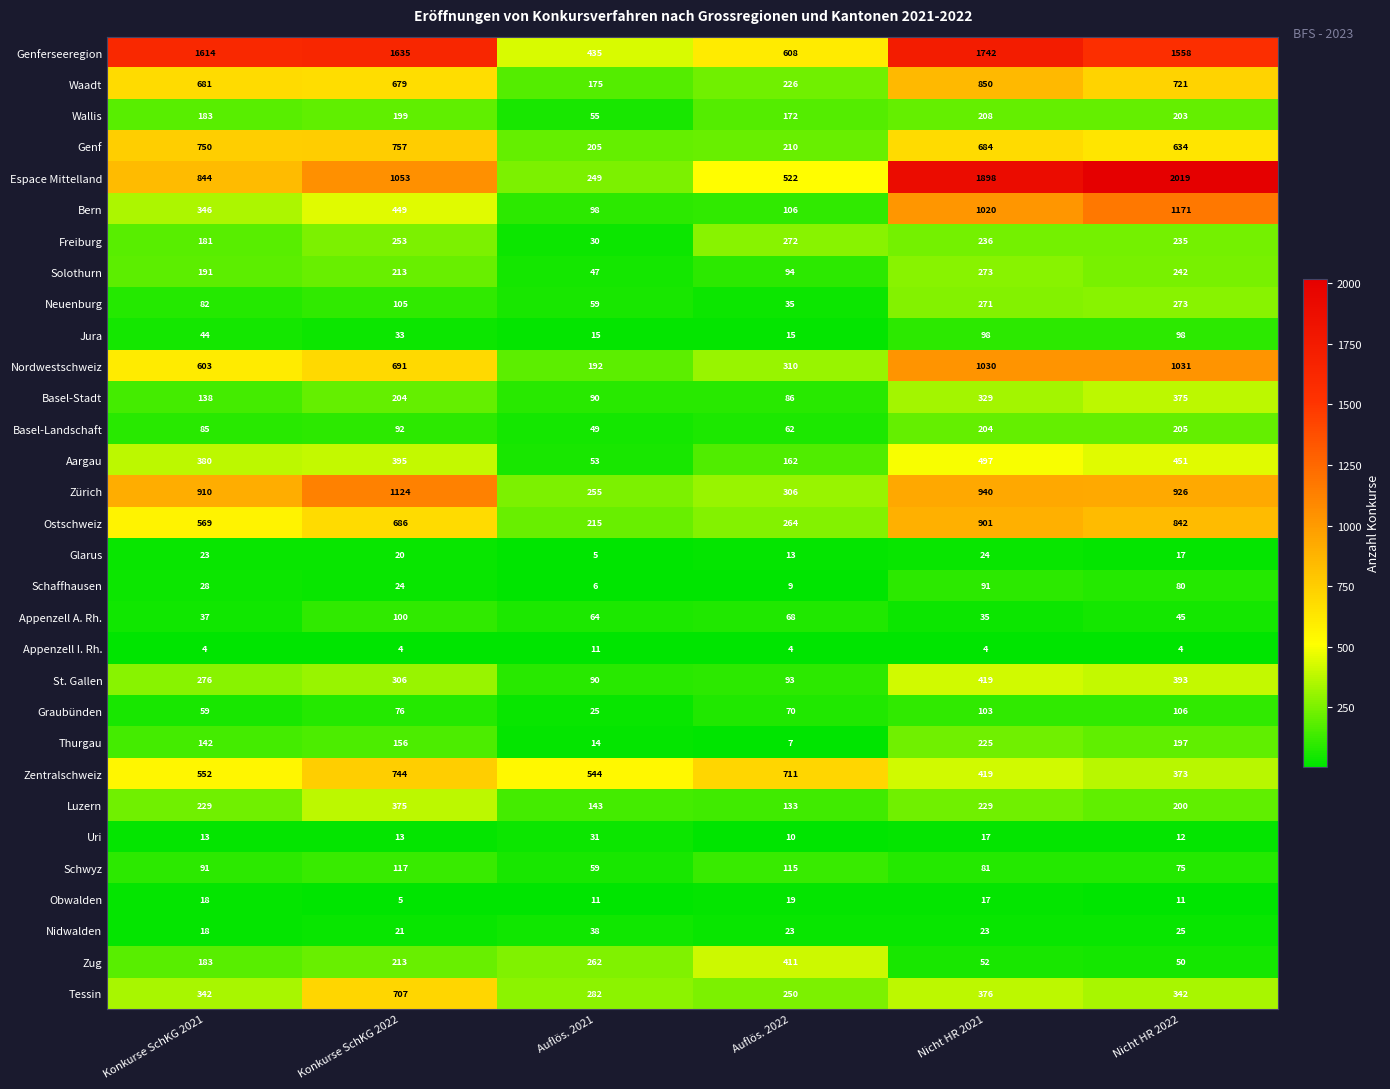

Which series has the largest range (max minus min)?

Espace Mittelland